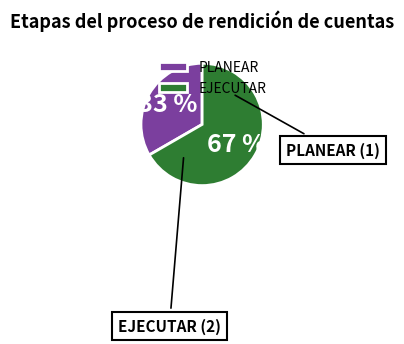

Approximately how many times larger is the value at PLANEAR compared to EJECUTAR?

0.5